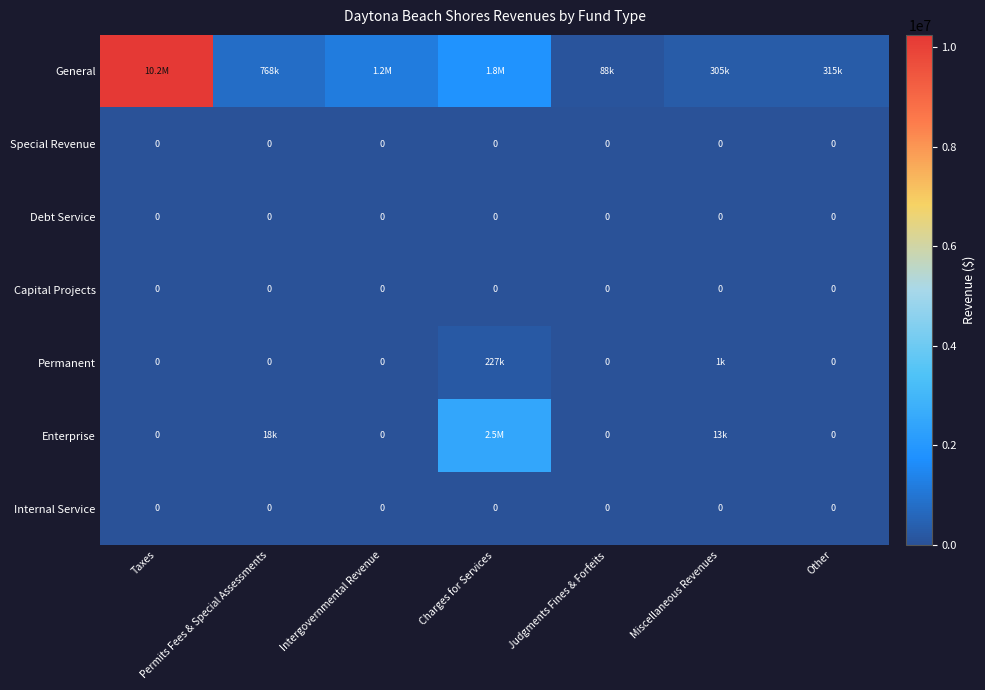

The value of Internal Service at Judgments Fines & Forfeits is 0. True or false?

True